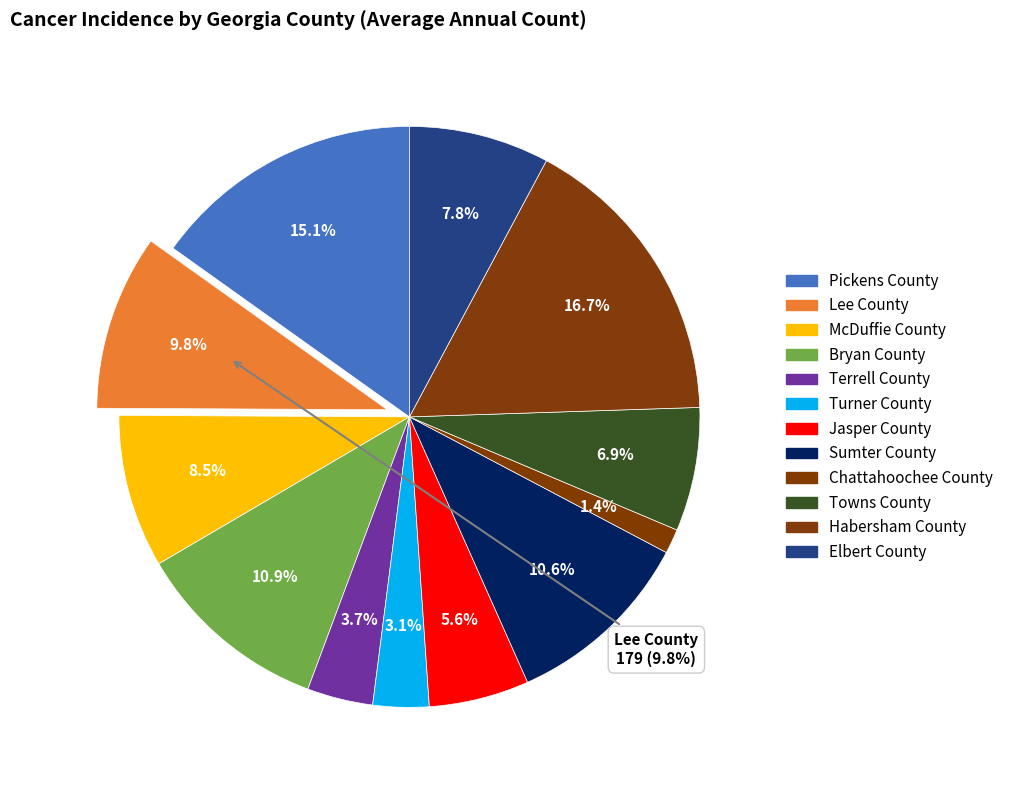

To the nearest percent, what percentage of the pie is Habersham County?

17%